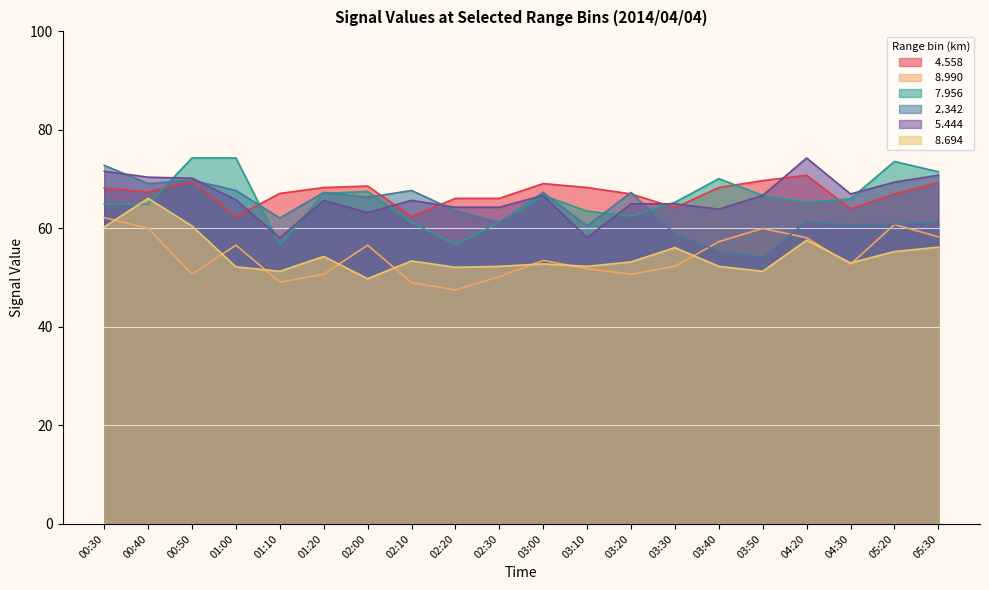

Reading left to right, extract all data points from this chart.

  4.558: 68.2	67.4	69.5	62.4	67.1	68.3	68.6	62.4	66.1	66.1	69.1	68.3	67.0	64.2	68.3	69.7	70.8	64.0	67.0	69.3
  8.990: 62.2	60.0	50.7	56.6	49.1	50.7	56.6	49.0	47.5	50.2	53.5	51.8	50.7	52.3	57.3	60.0	58.1	52.7	60.8	58.3
  7.956: 65.0	64.9	74.3	74.3	56.7	67.1	67.5	61.2	56.7	61.2	66.7	63.5	62.5	65.3	70.1	66.7	65.3	66.0	73.6	71.5
  2.342: 72.8	69.1	69.8	67.7	62.1	67.3	66.3	67.7	63.6	61.2	67.3	60.5	67.3	58.9	55.4	54.1	61.4	60.7	60.9	61.3
  5.444: 71.6	70.4	70.2	65.8	58.1	65.7	63.2	65.7	64.3	64.3	66.7	58.1	65.0	65.0	63.9	66.7	74.3	67.0	69.4	70.8
  8.694: 60.3	66.1	60.5	52.2	51.3	54.3	49.8	53.4	52.1	52.3	52.8	52.3	53.2	56.1	52.3	51.3	57.6	53.0	55.3	56.2